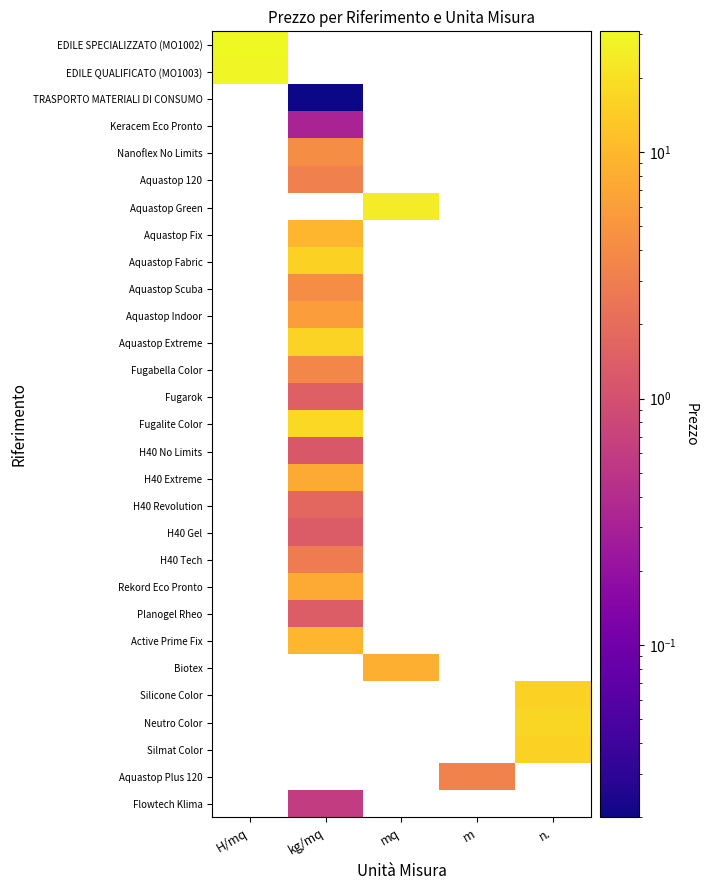

Which category has the highest value across all series?

H/mq